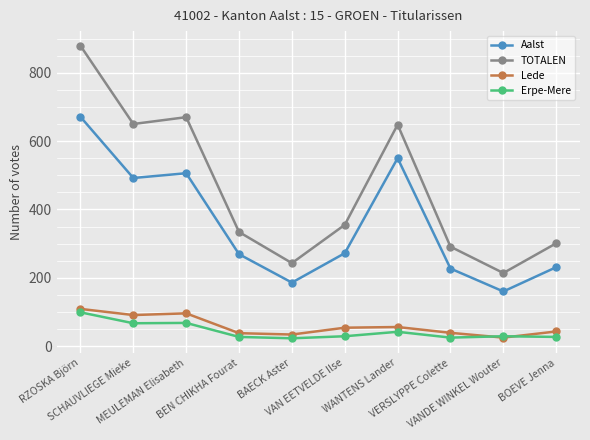

In TOTALEN, how many points are lower than both neighbors (excluding endpoints)?

3